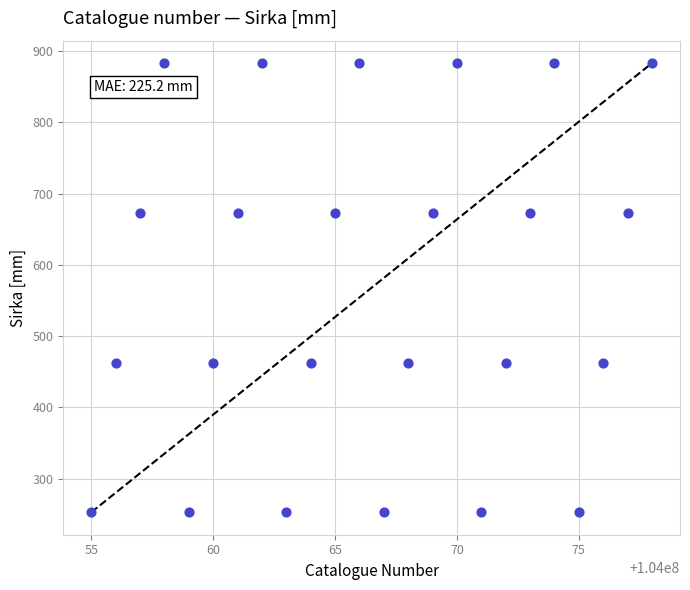

What is the range of X values (max minus min)?

23